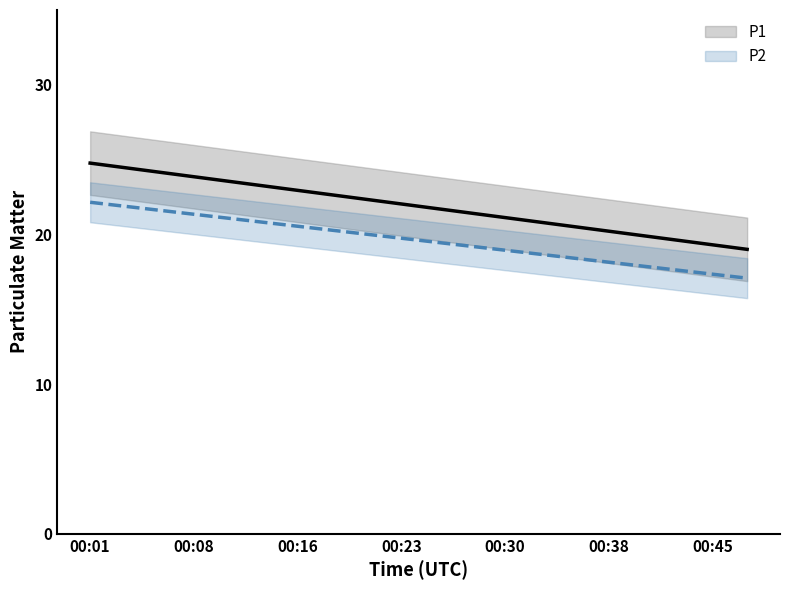

Between 00:16 and 00:18, which series saw the biggest shift?

P1